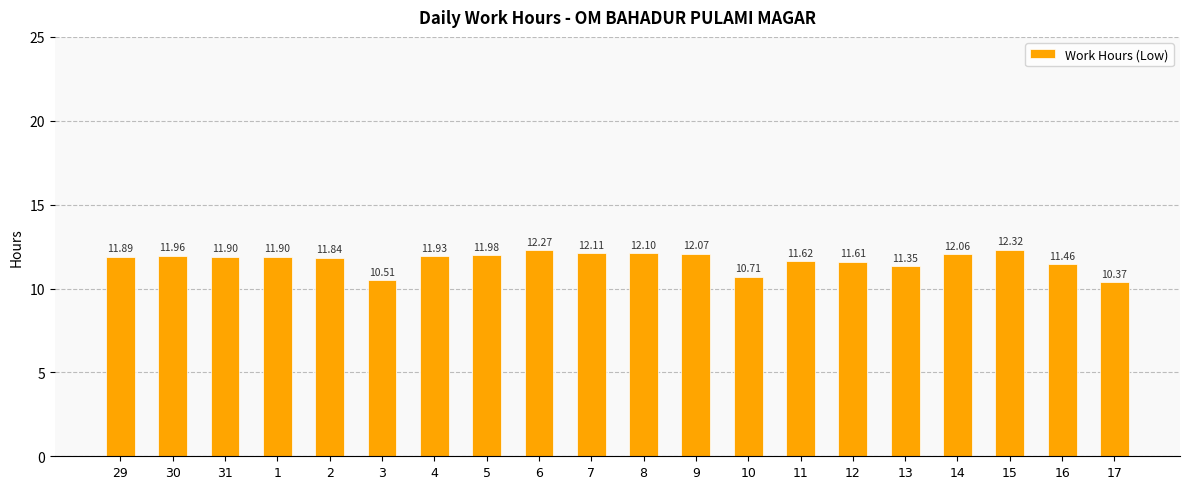

What is the change in value from 10 to 15?

+1.6